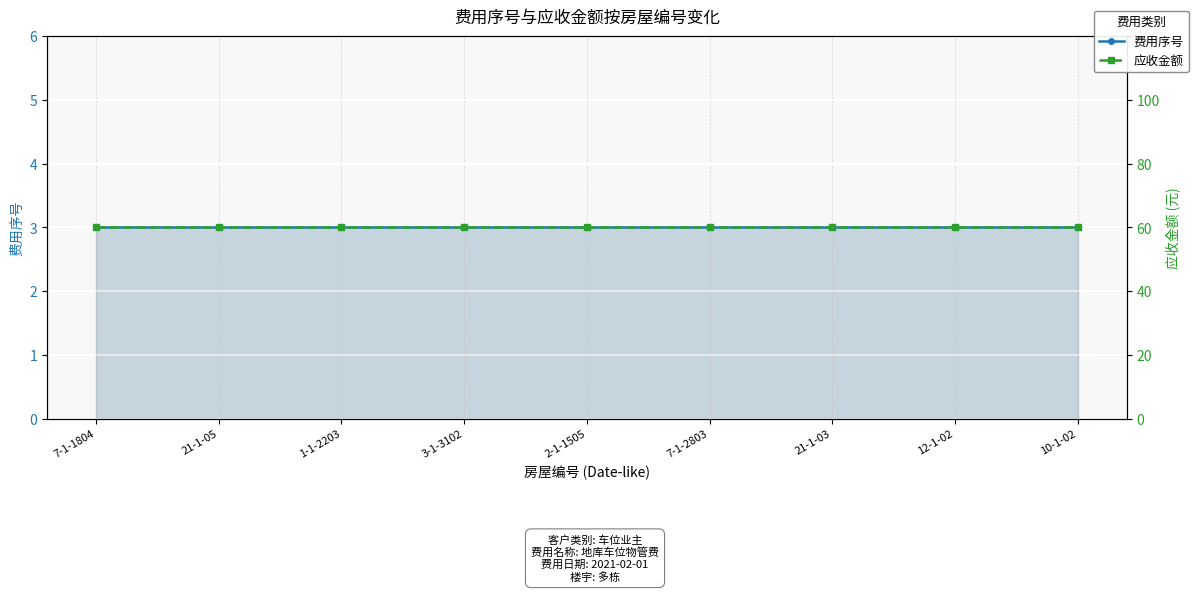

What is the value of the 费用序号 point at the 6th from the left?

3